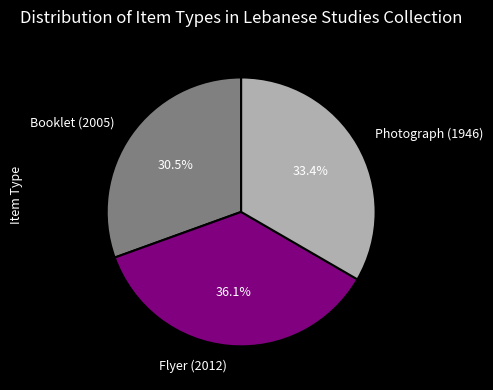

What is the ratio of the value at Booklet (2005) to the value at Photograph (1946)?

0.9